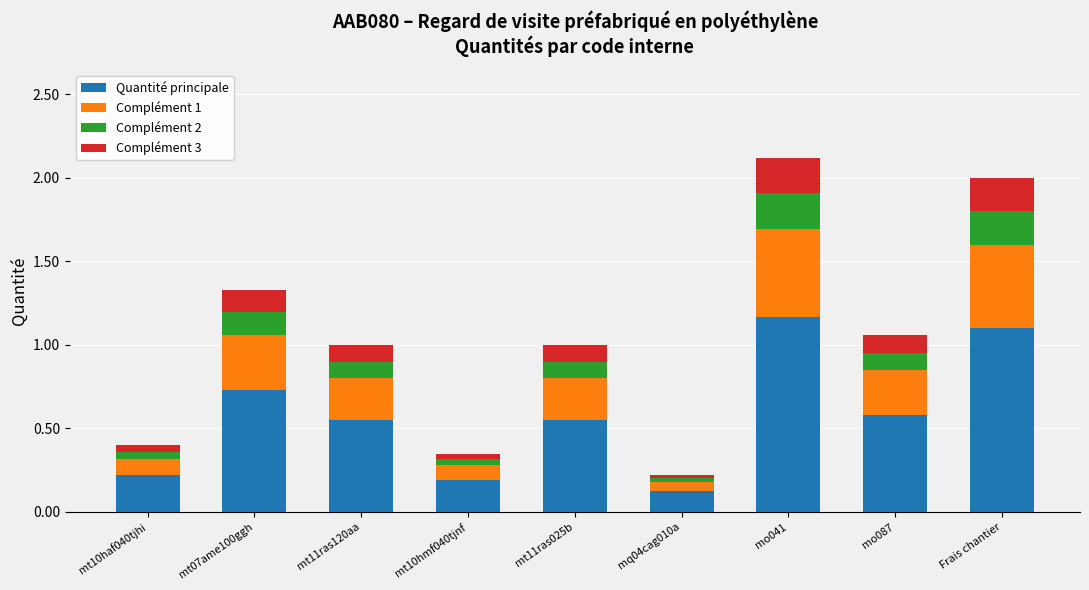

Does the chart contain any negative values?

No